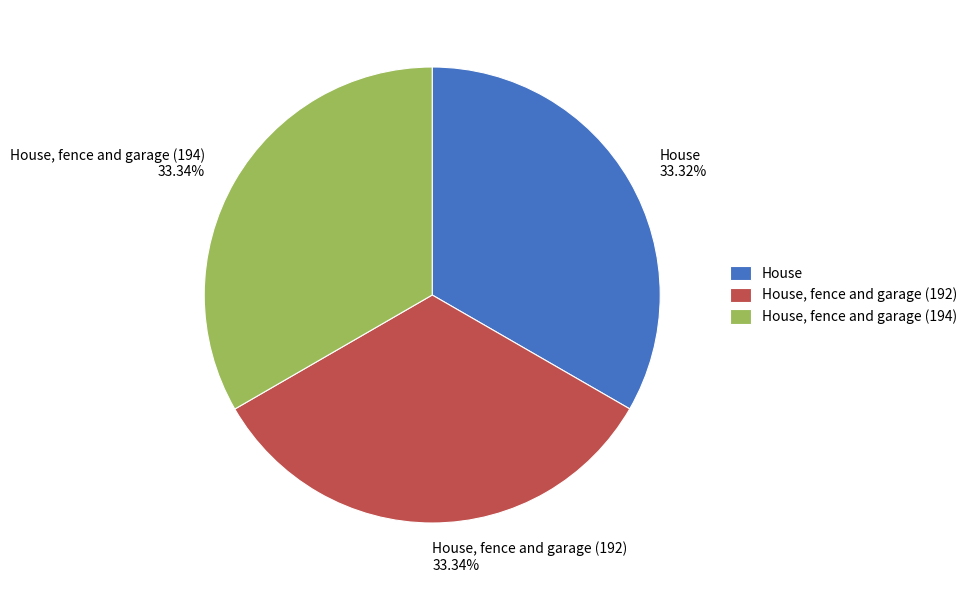

How much of the chart is everything except House?

66.7%